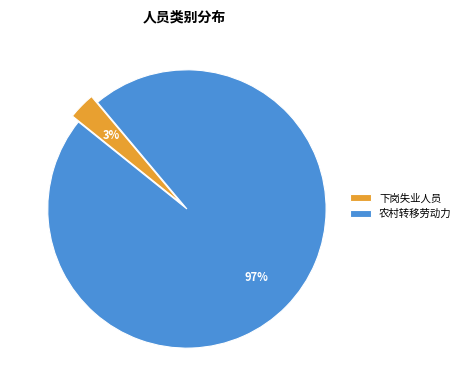

Combined, do 下岗失业人员 and 农村转移劳动力 account for over 50%?

Yes